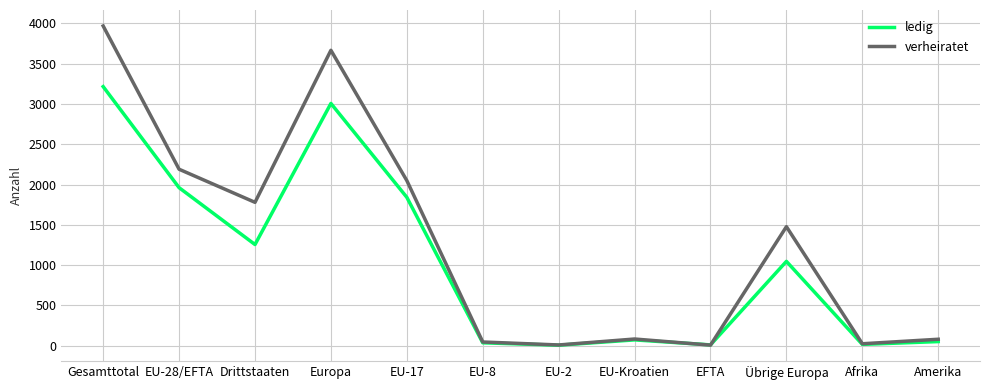

How many interior local valleys does the ledig series have?

4